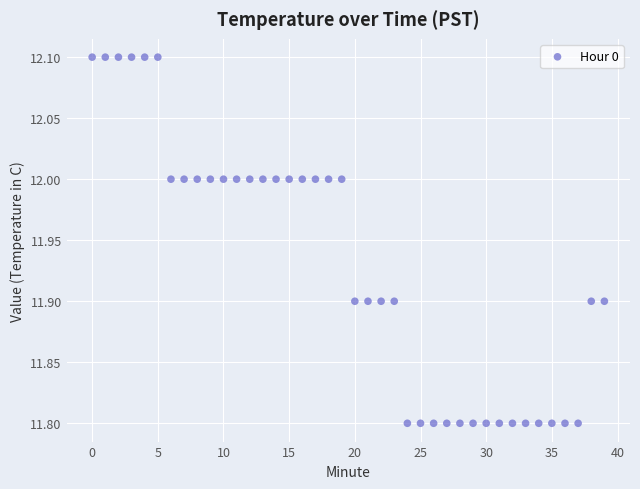

What is the range of Y values (max minus min)?

0.3